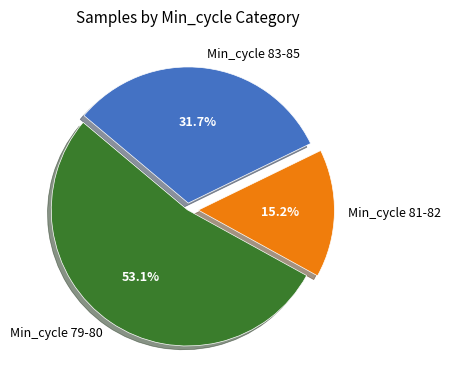

Rank the categories by value from highest to lowest.

Min_cycle 79-80, Min_cycle 83-85, Min_cycle 81-82